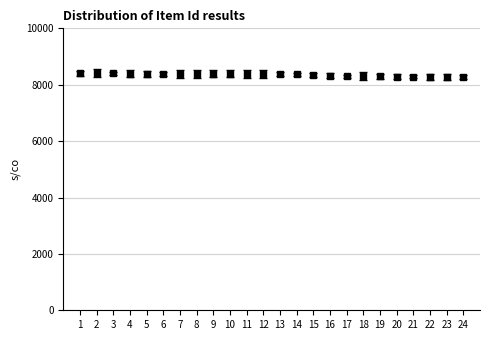

Approximately how many times larger is the value at 4 compared to 13?

1.0